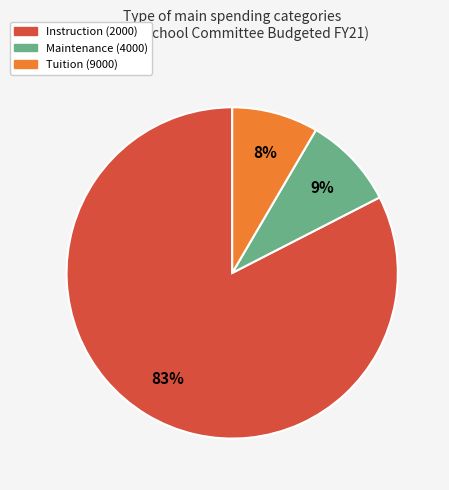

To the nearest percent, what is the average slice percentage?

33%